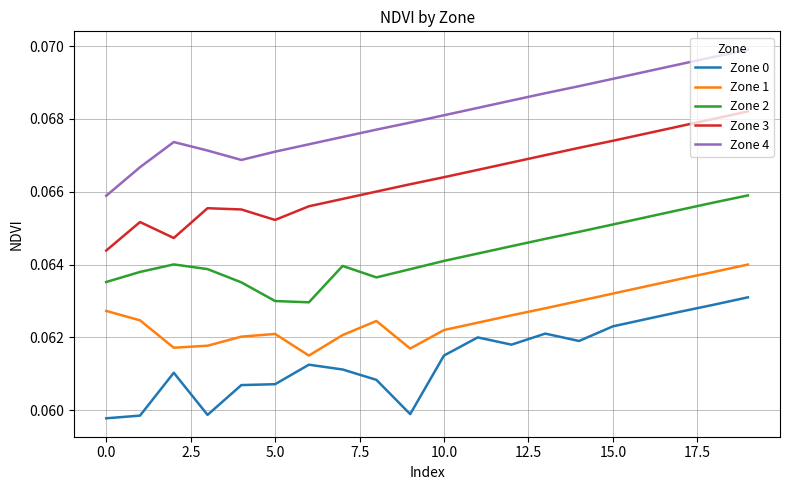

Rank the series by their average value, from highest to lowest.

Zone 4, Zone 3, Zone 2, Zone 1, Zone 0